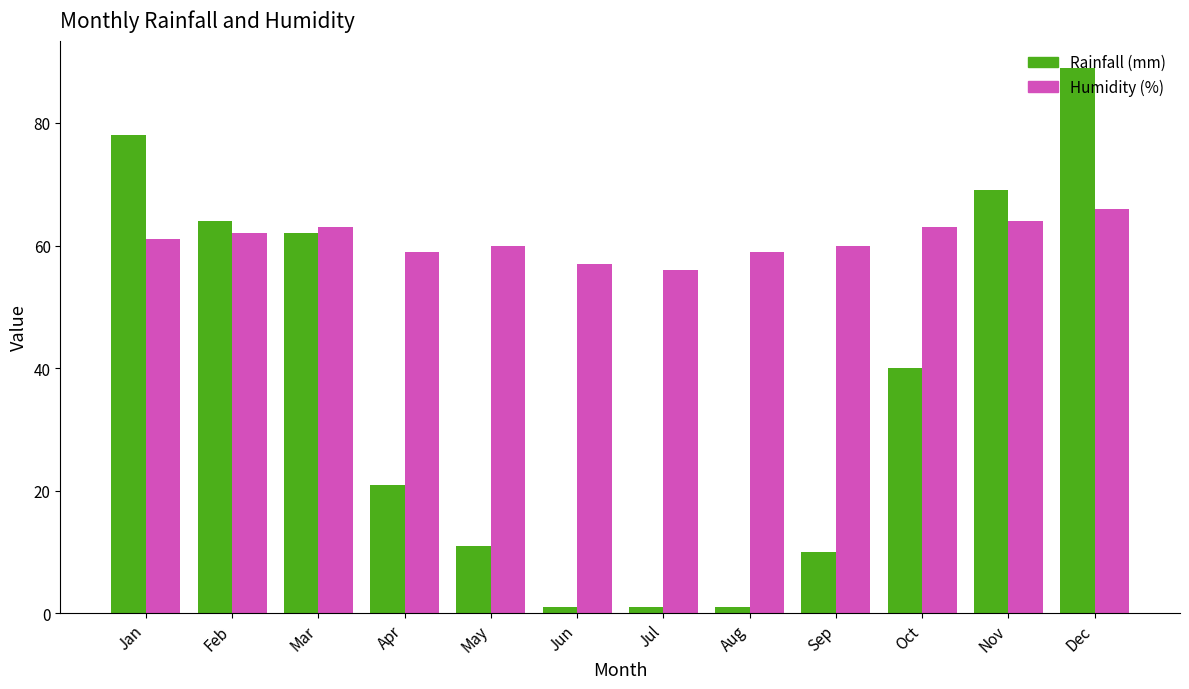

What is the minimum value shown in the chart?

1